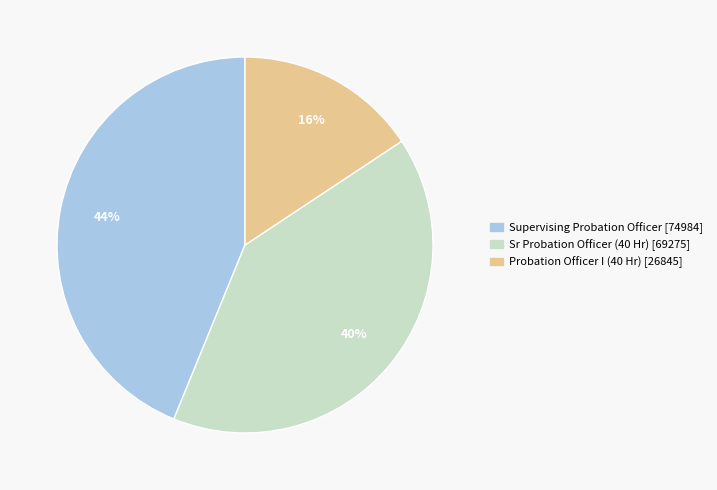

Combined, do Sr Probation Officer (40 Hr) and Probation Officer I (40 Hr) account for over 50%?

Yes